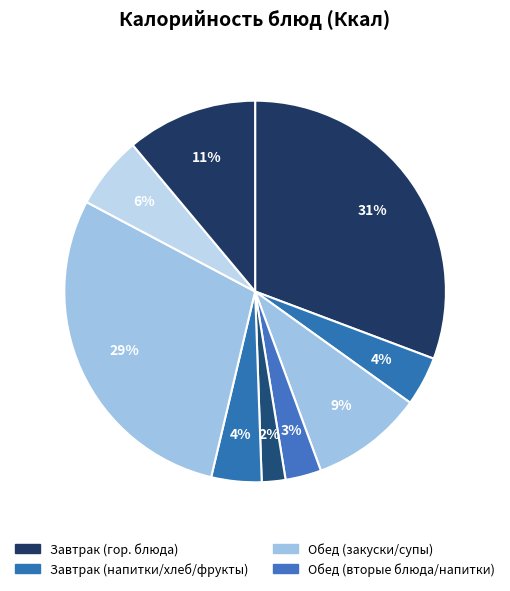

Count the number of slices in the pie.

9